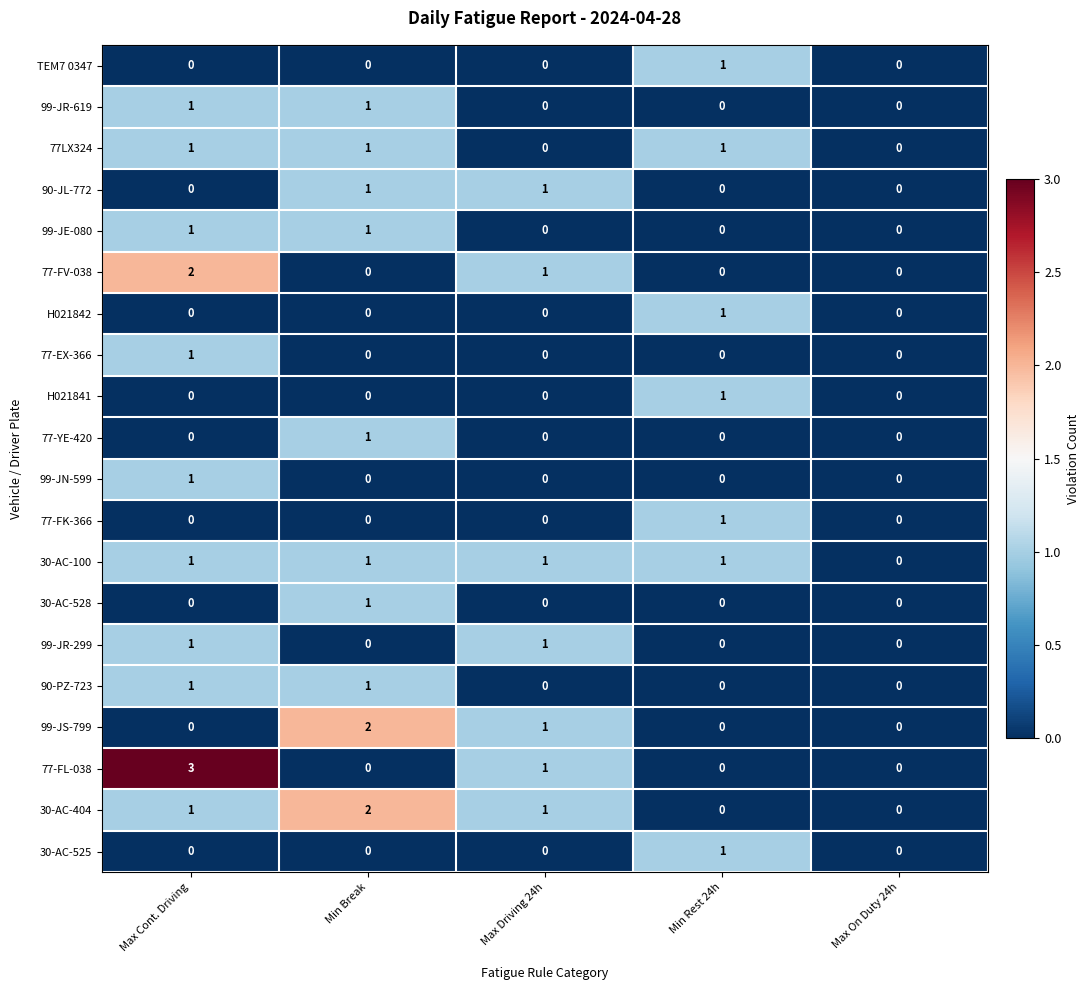

True or false: H021841 has a value of 1 at Max On Duty 24h.

False